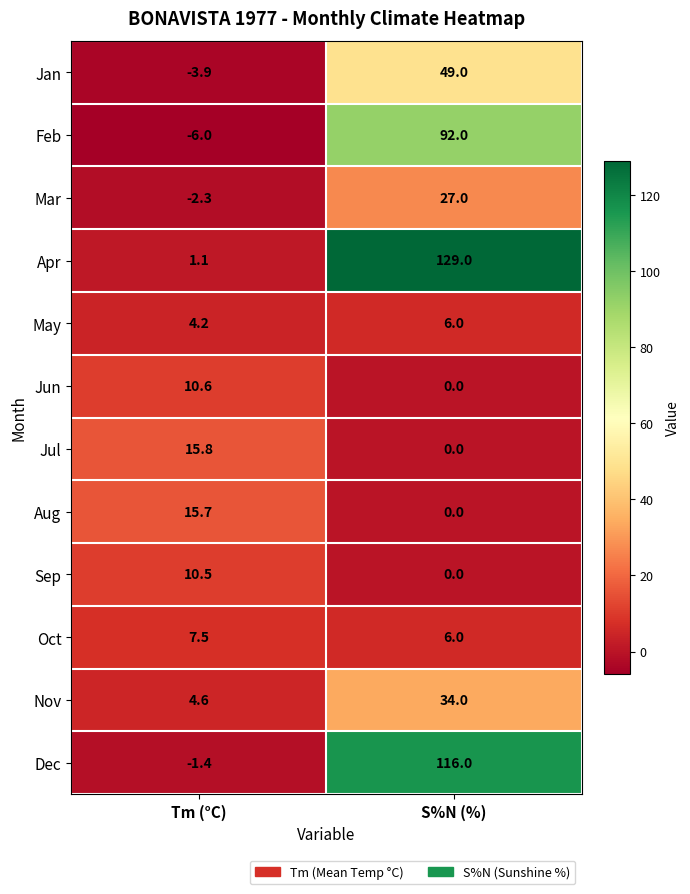

What is the difference between the maximum and minimum values in the Nov series?

29.4